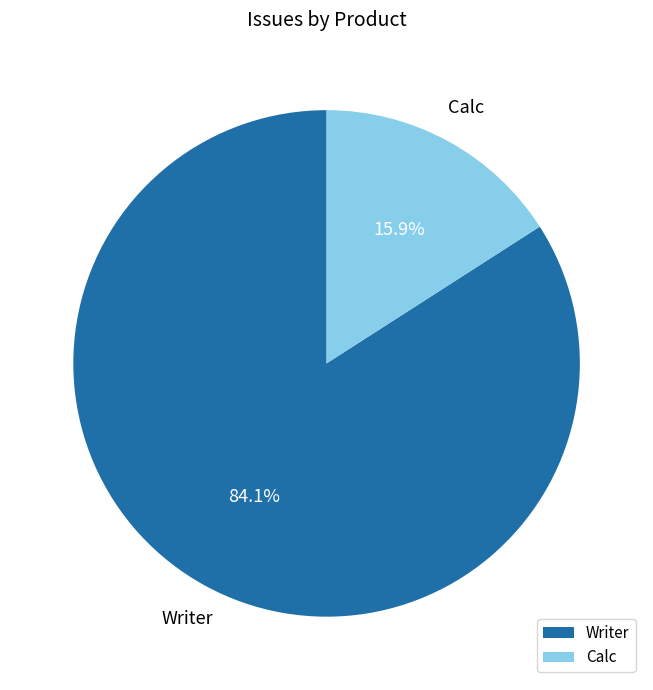

Which category has the biggest portion of the pie?

Writer